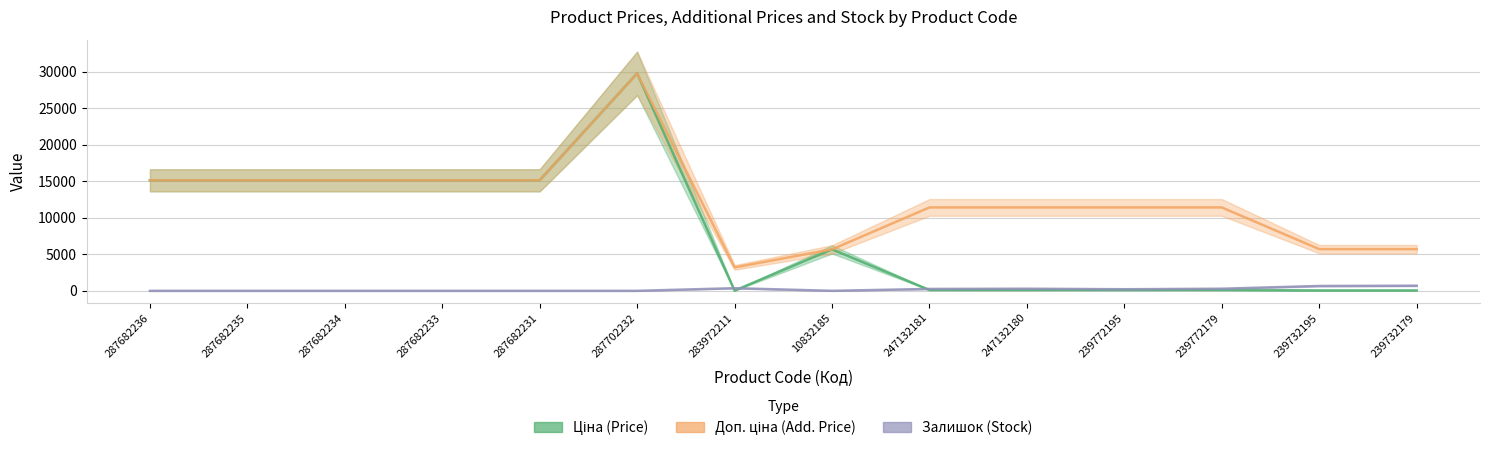

What is the average value of the Залишок series?

199.1